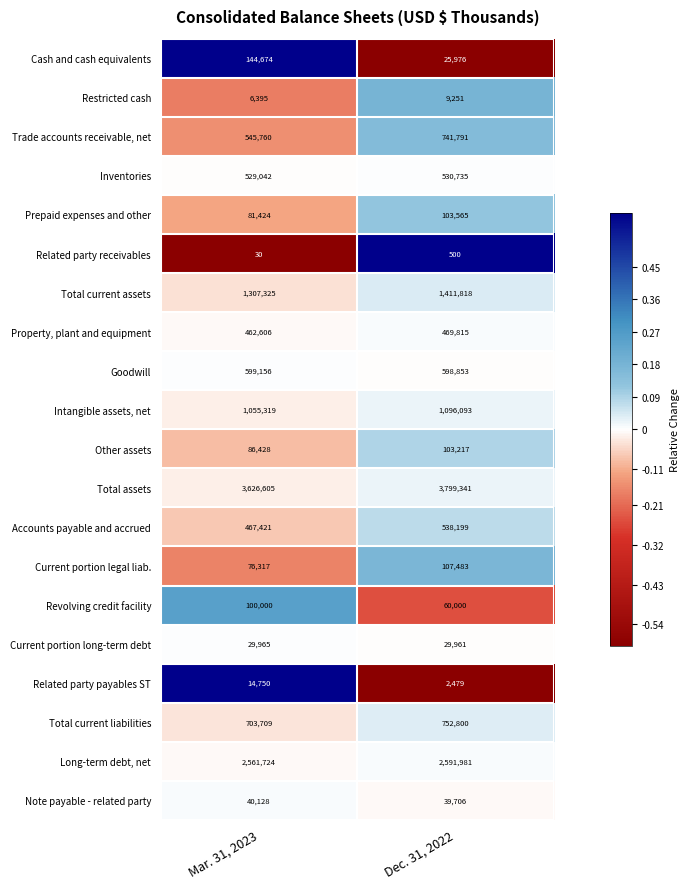

Between Mar. 31, 2023 and Dec. 31, 2022, which series saw the biggest shift?

Trade accounts receivable, net